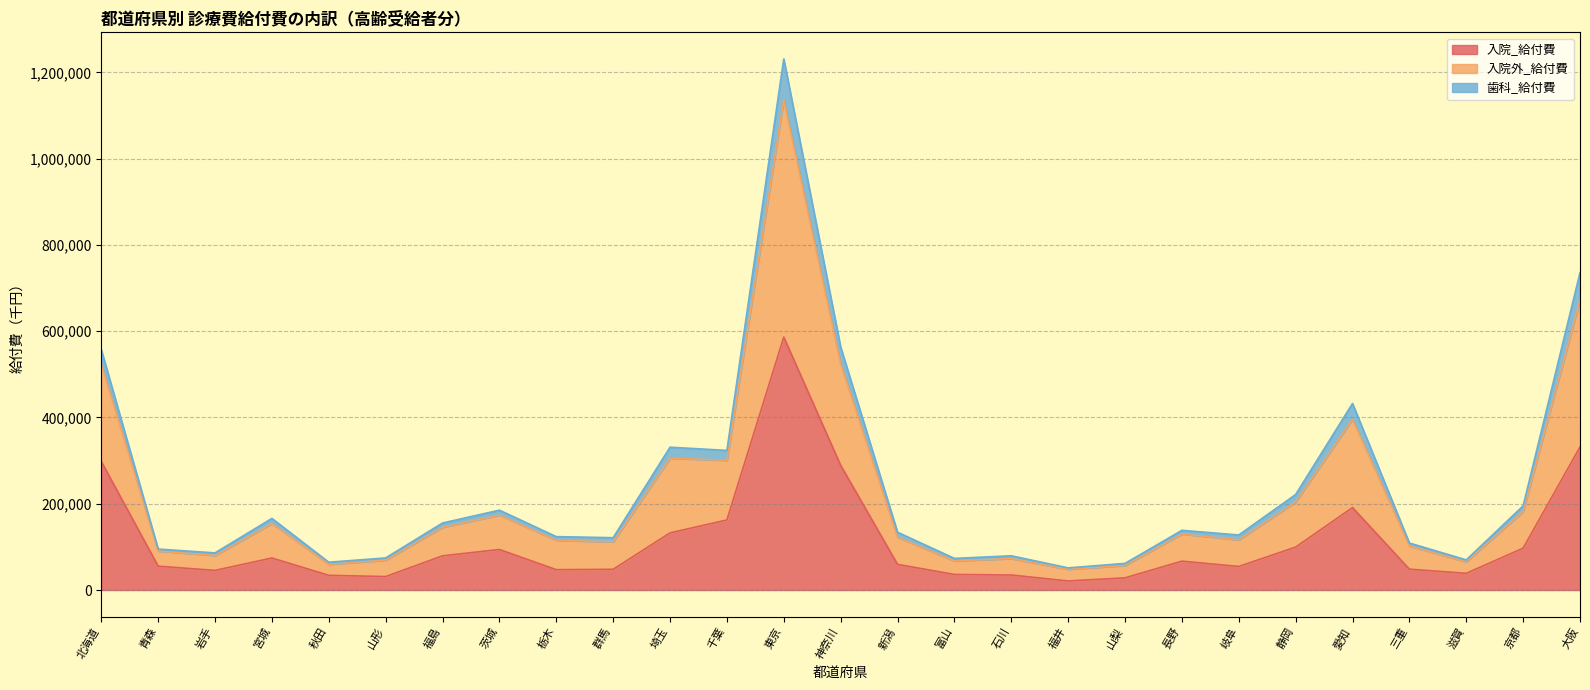

True or false: 歯科_給付費 has a value of 63955.3 at 新潟.

False